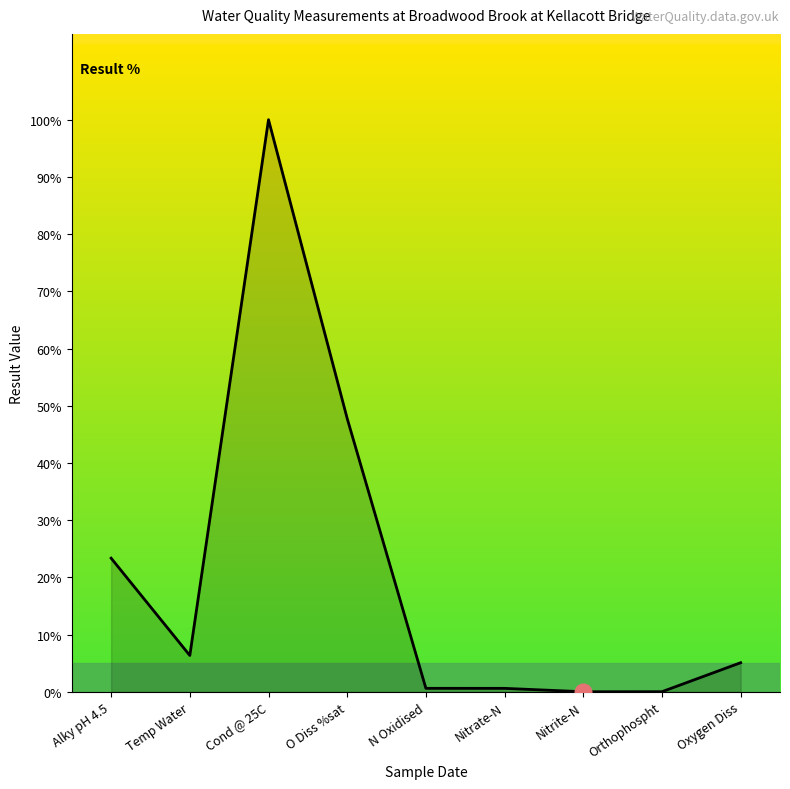

Between Nitrate-N and Oxygen Diss, which is larger?

Oxygen Diss